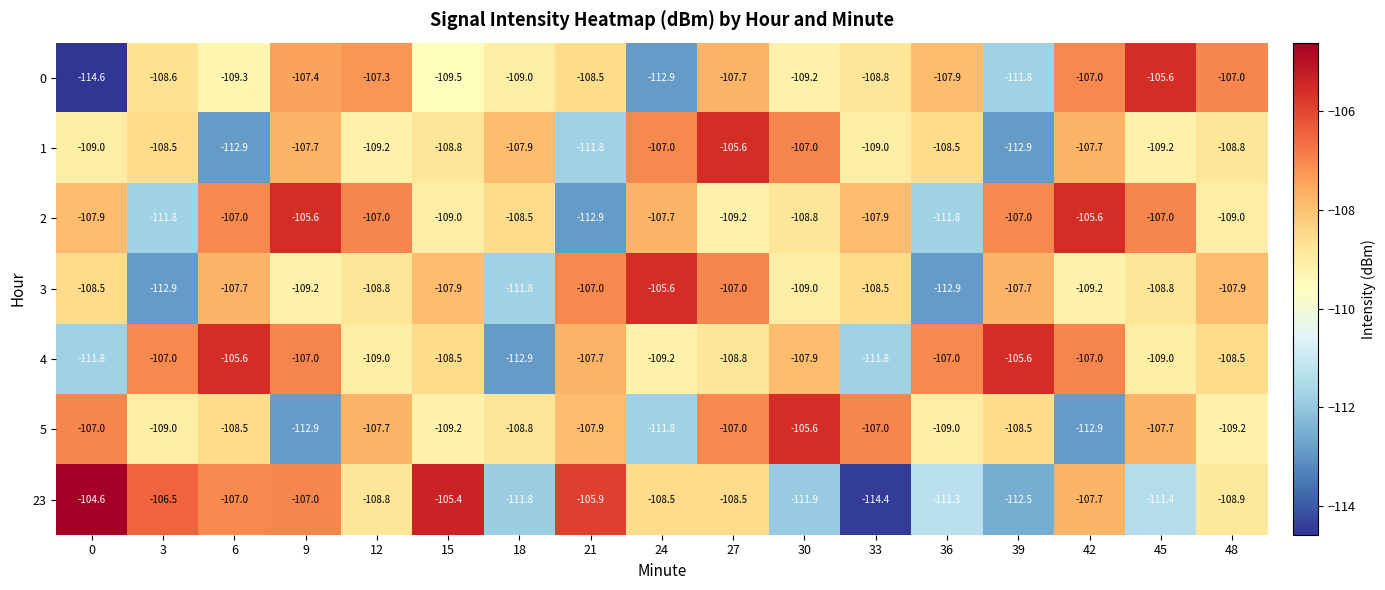

At 39, list the series in order from smallest to largest.

1, 23, 0, 5, 3, 2, 4